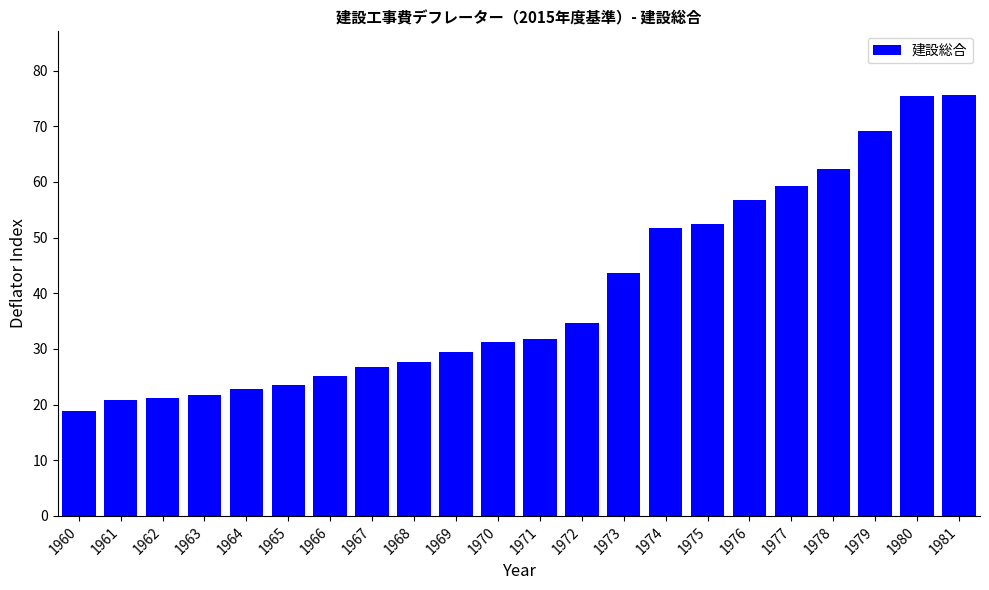

How many data points does each series have?

22